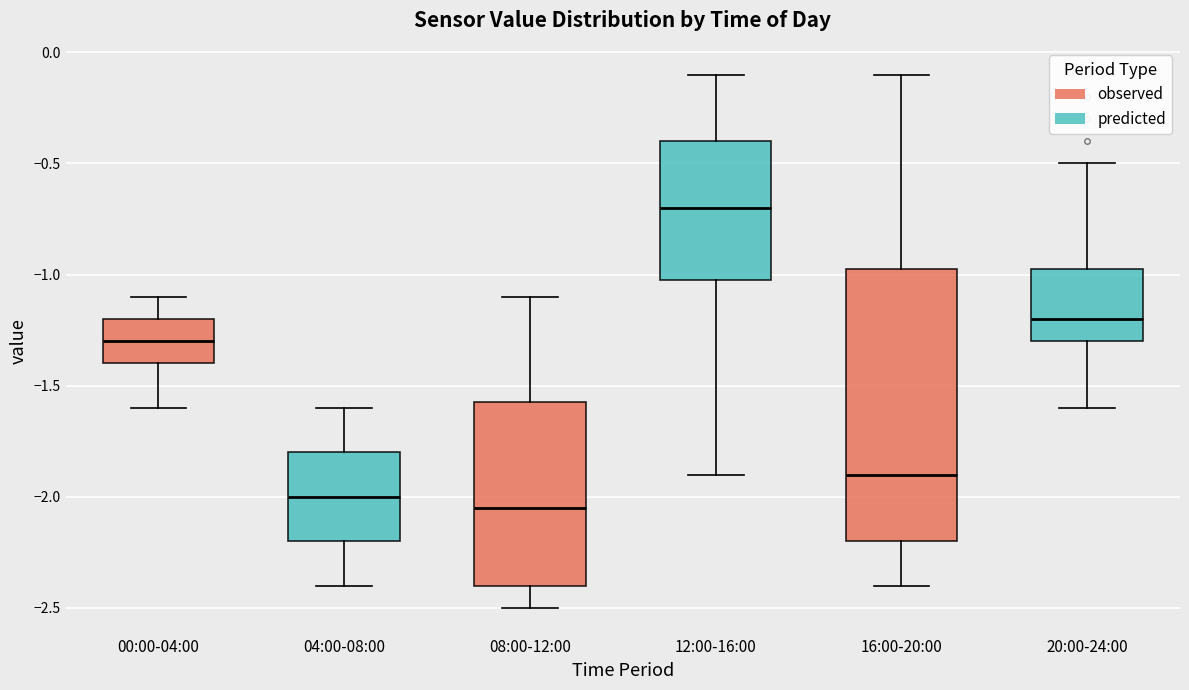

Where is the lower edge of the box for 12:00-16:00 on the y-axis? The values are not printed on the chart, so give them approximately, as read against the axis.

-1.00